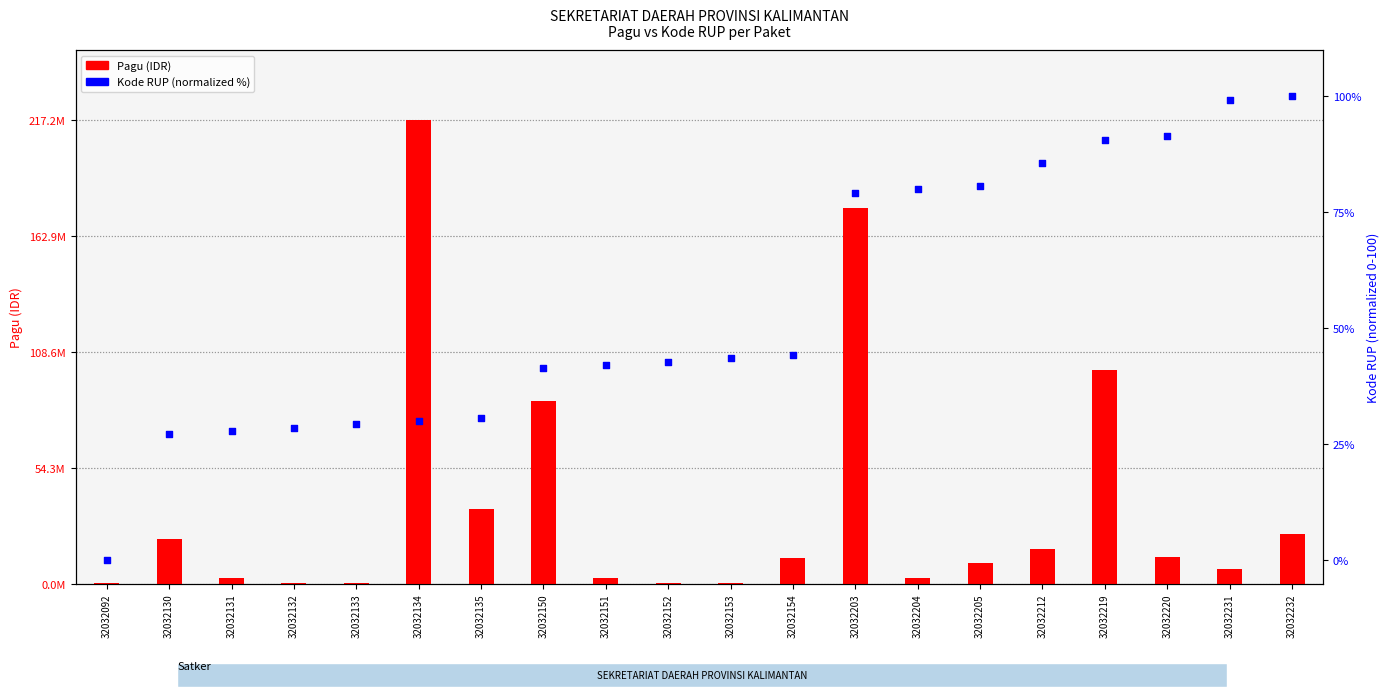

At how many categories does at least one series exceed 56489998?

4